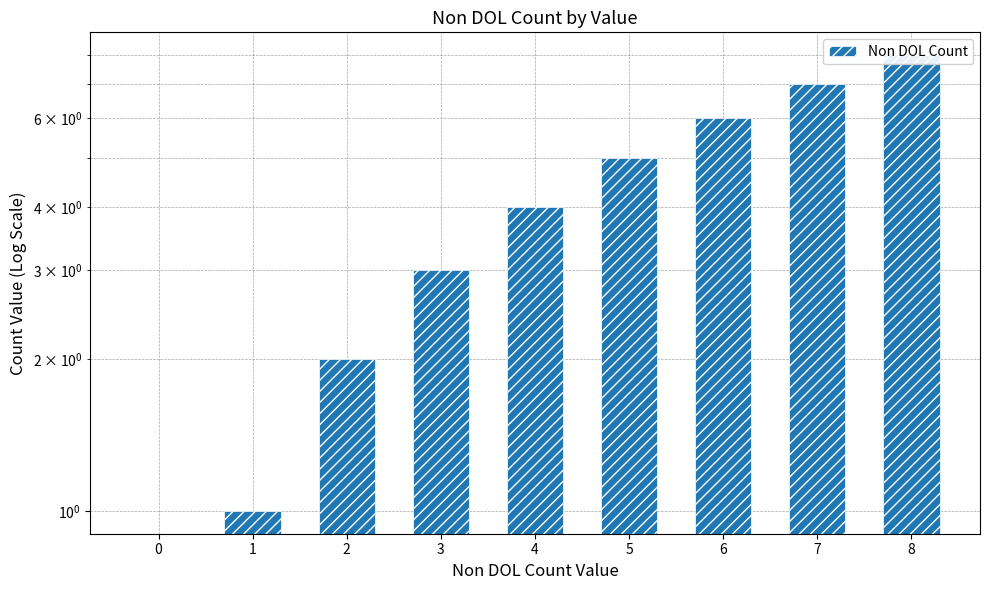

How many data points are less than 4?

4